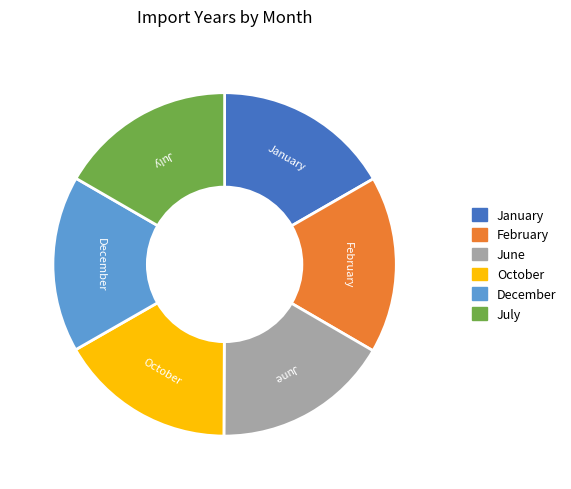

Is the sum of January and June greater than half?

No